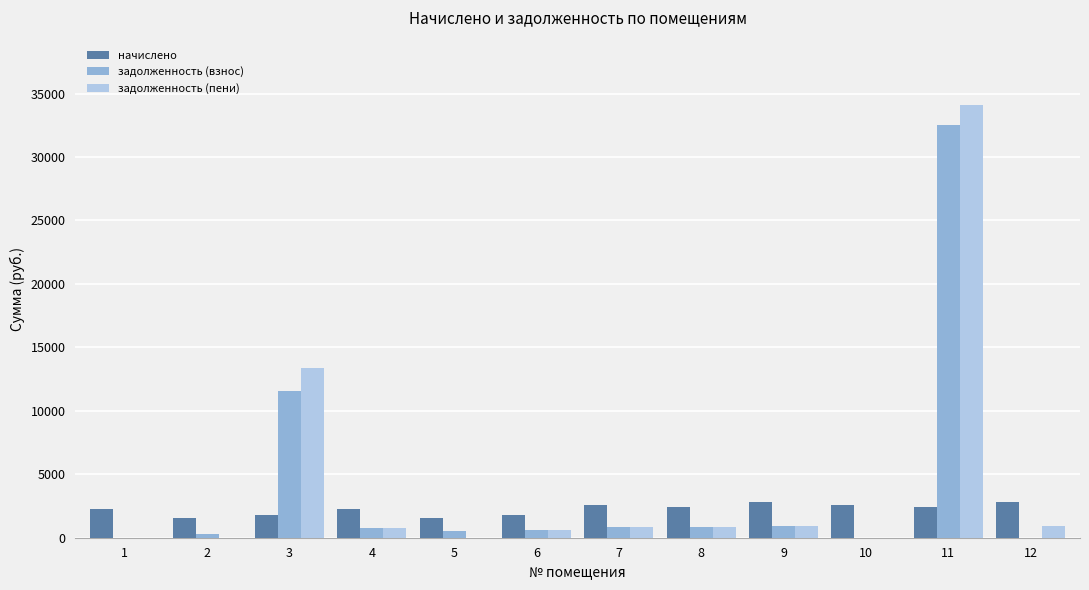

Between 11 and 12, which series saw the biggest shift?

задолженность (пени)